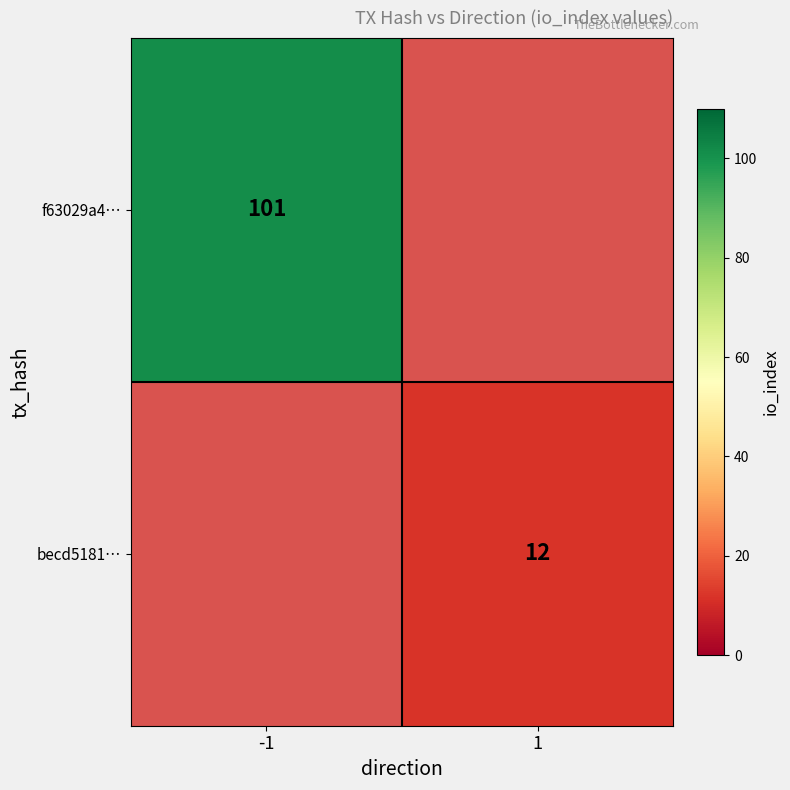

The f63029a4… series shows 156 at -1. True or false?

False